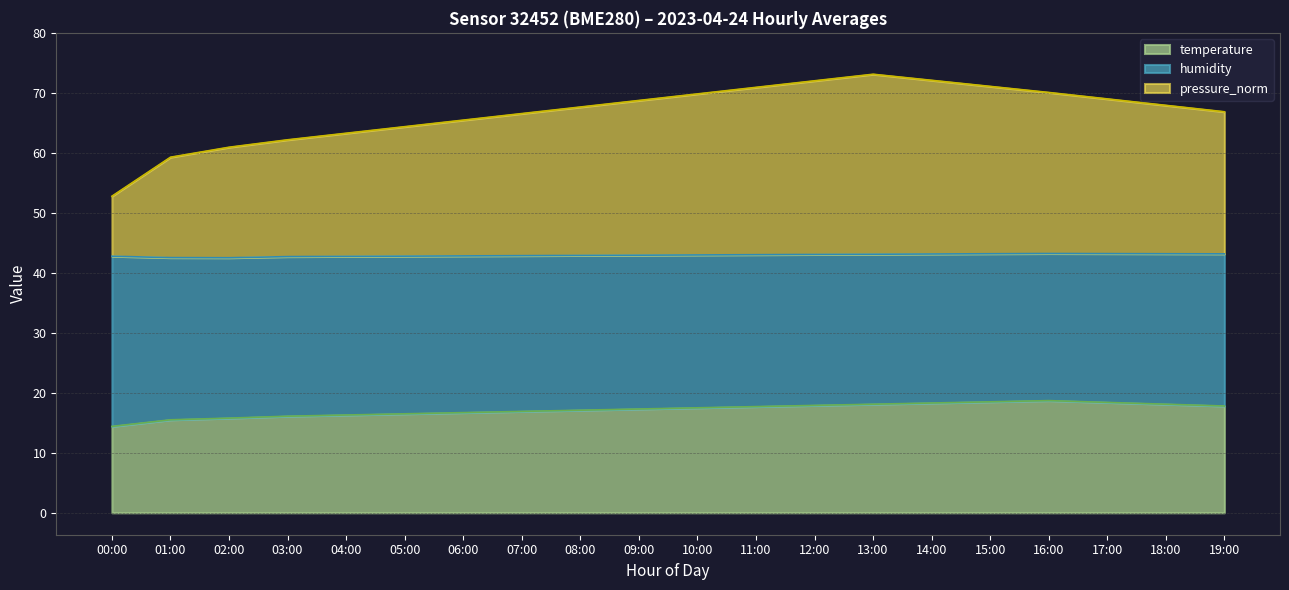

How many data points in temperature are above 17?

12